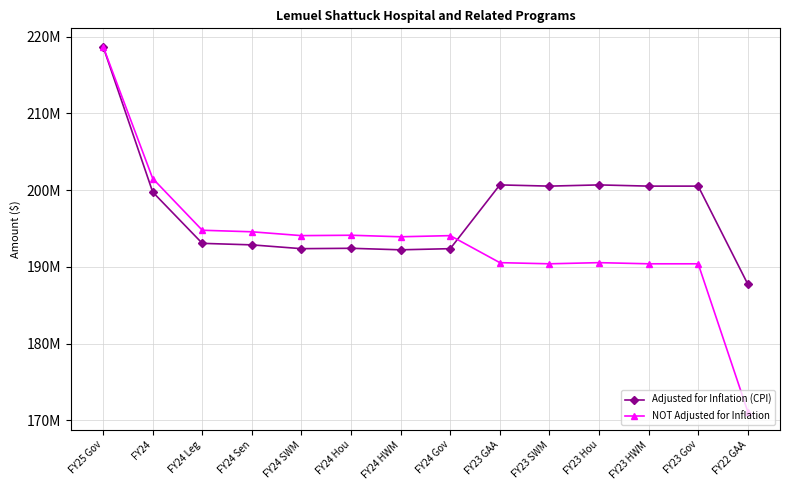

After their last crossing, which series has the higher values: NOT Adjusted for Inflation or Adjusted for Inflation (CPI)?

Adjusted for Inflation (CPI)